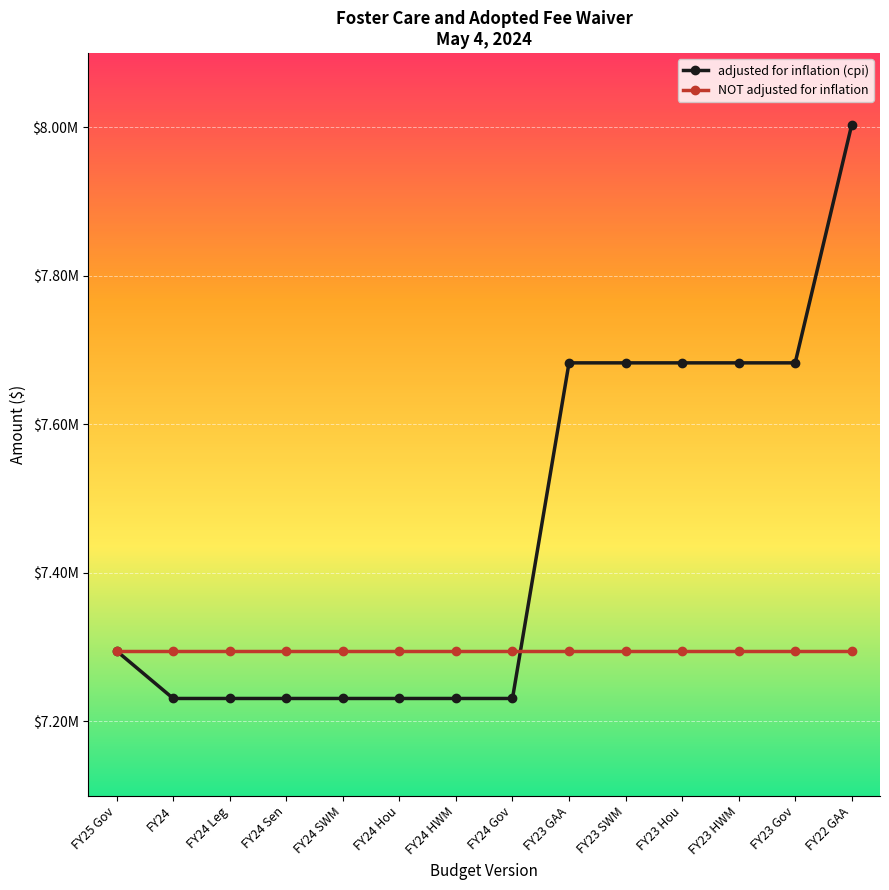

What is the approximate value of NOT adjusted for inflation at FY25 Gov?

7294911